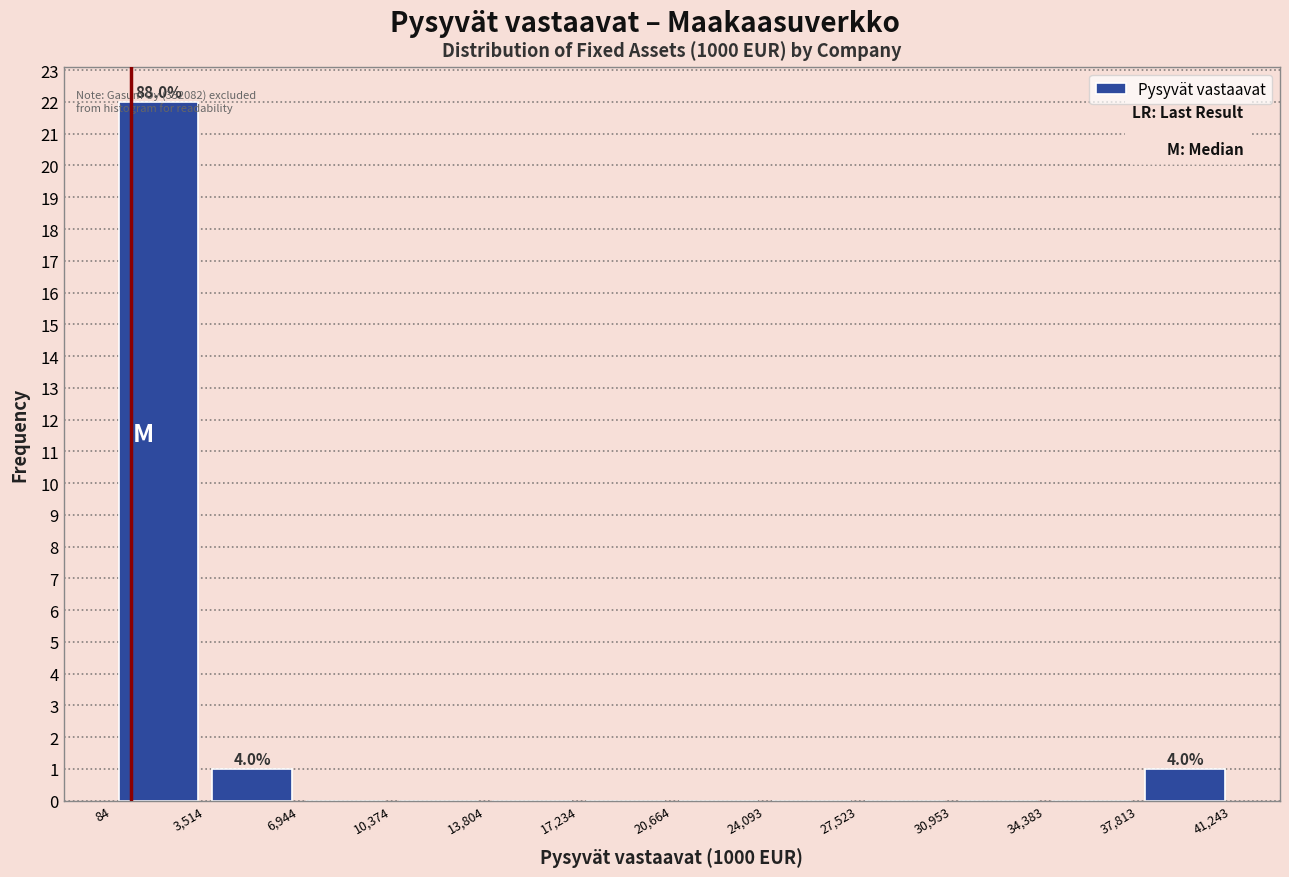

Which range on the x-axis has the tallest bar?

84 to 3,514